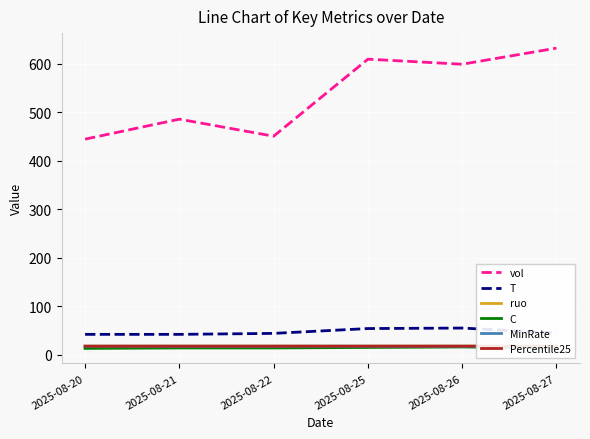

True or false: Percentile25 has a value of 17.6 at 2025-08-25.

True